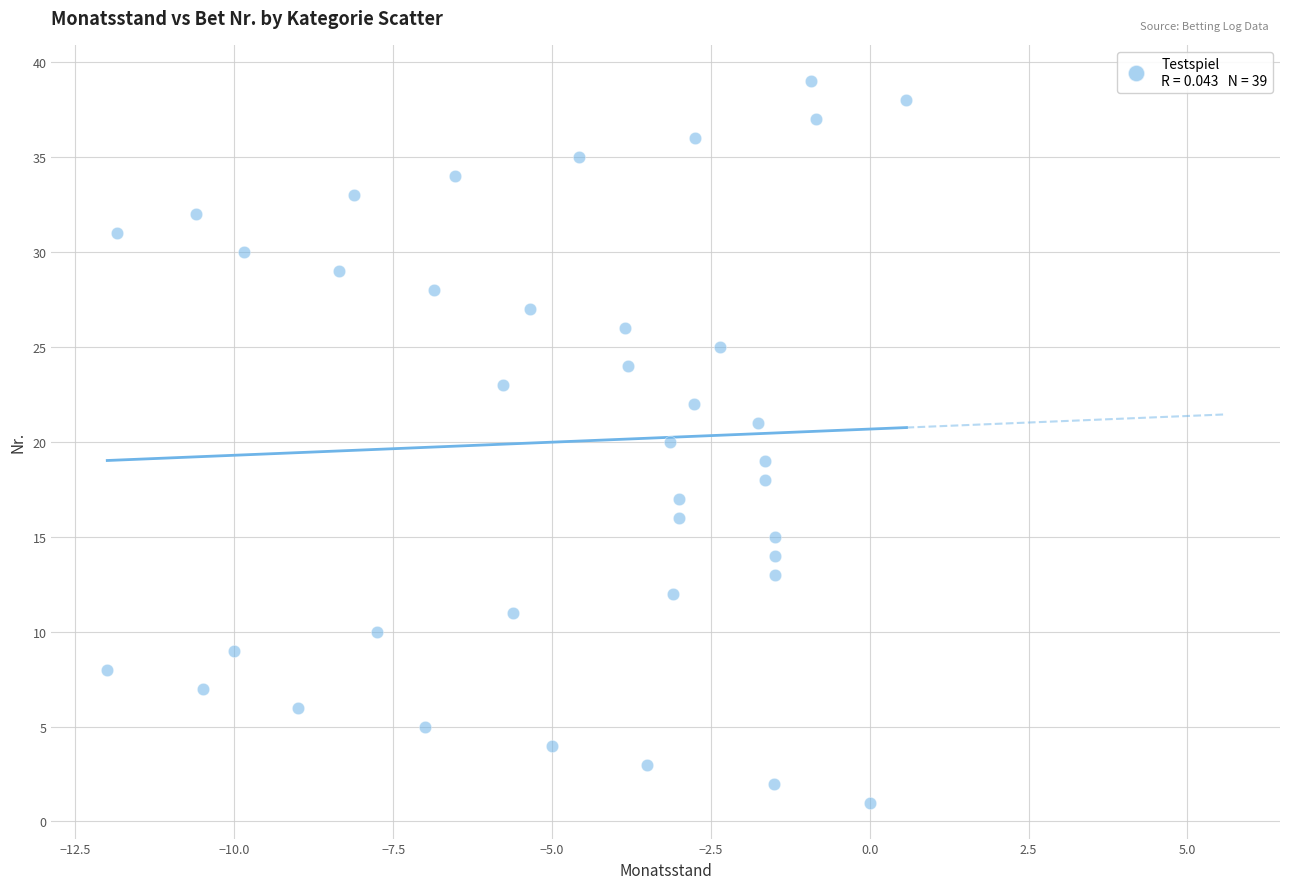

What is the range of Y values (max minus min)?

38